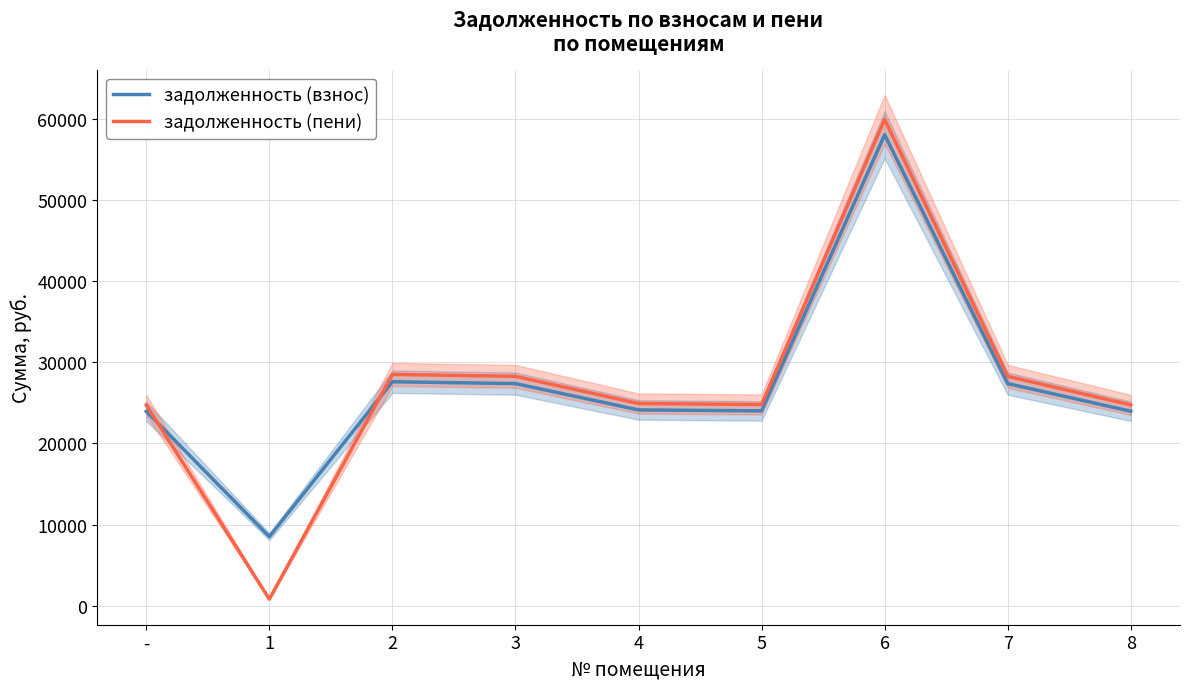

Reading right to left, extract all data points from this chart.

задолженность (взнос): 23966.4	27377.3	58062.6	24012.1	24131.9	27377.3	27605.5	8503.5	23955.1
задолженность (пени): 24748.0	28270.1	59956.1	24795.2	24918.8	28270.1	28505.8	794.2	24736.3